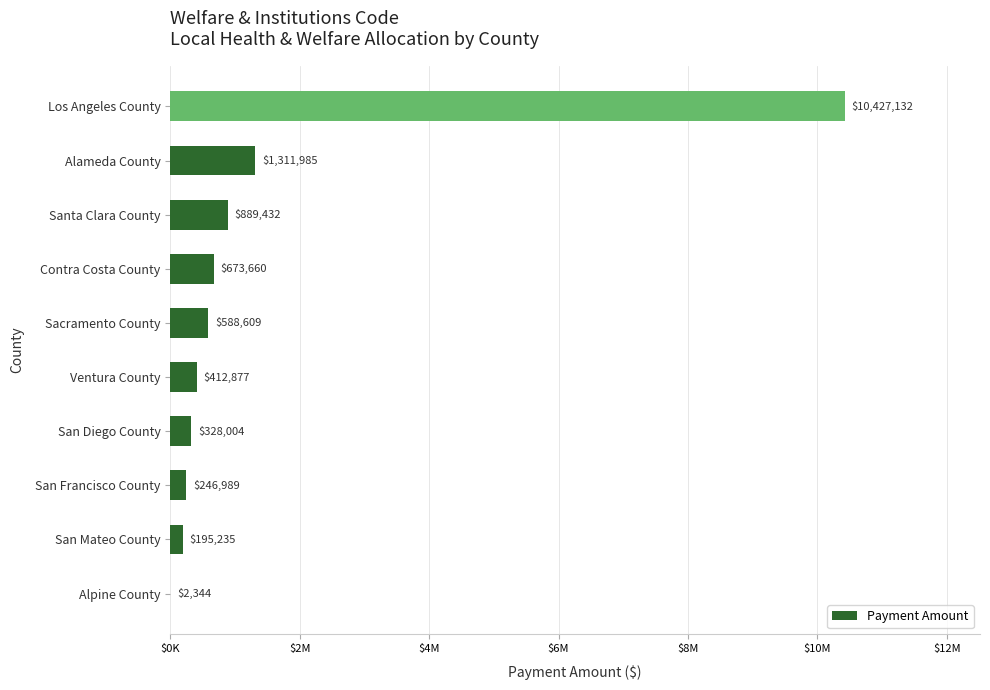

Where is the data nearest to the value 5214738?

Alameda County